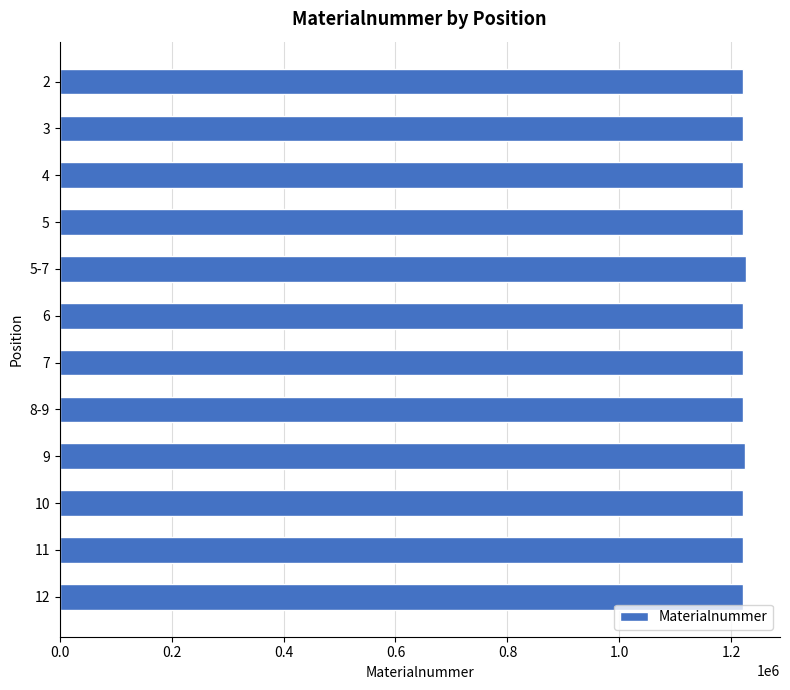

Approximately how many times larger is the value at 11 compared to 7?

1.0